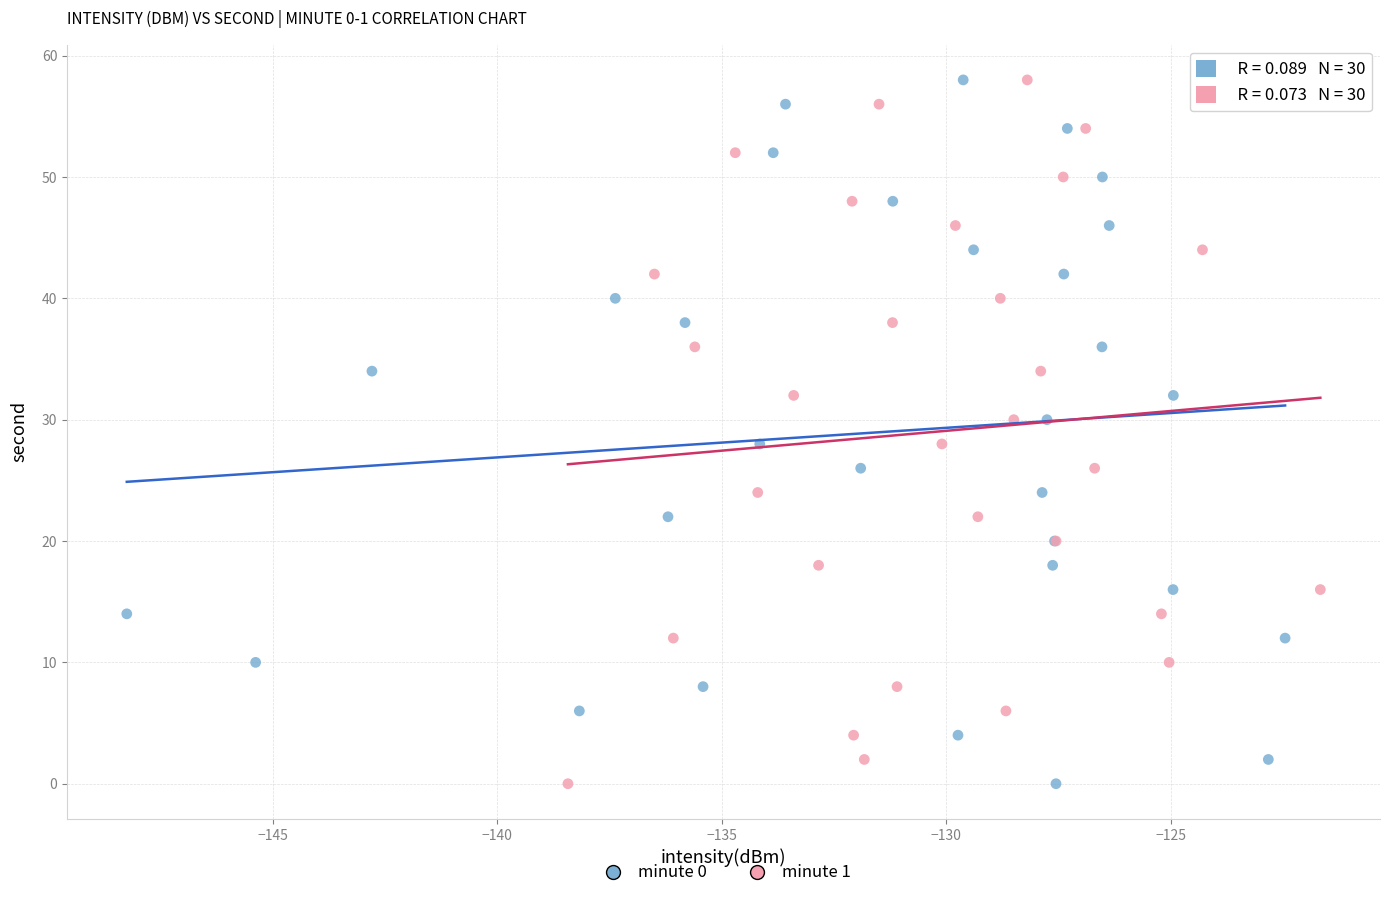

What are all the series names shown in the legend?

minute 0, minute 1